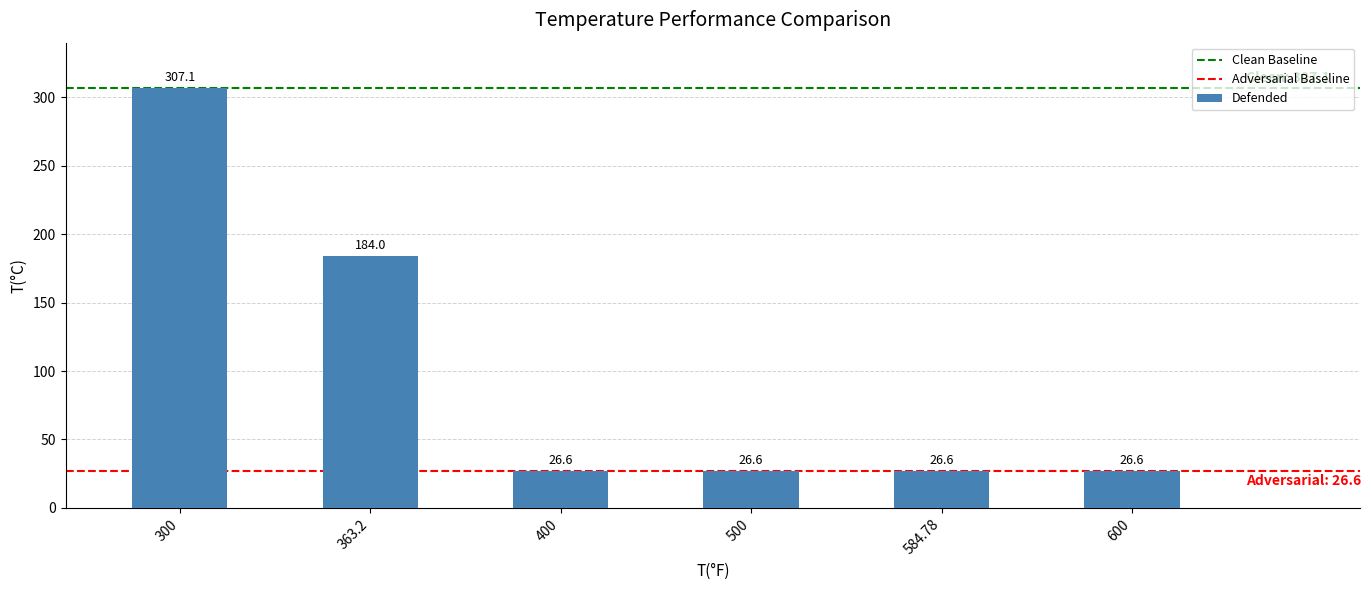

What is the ratio of the value at 584.78 to the value at 600?

1.0